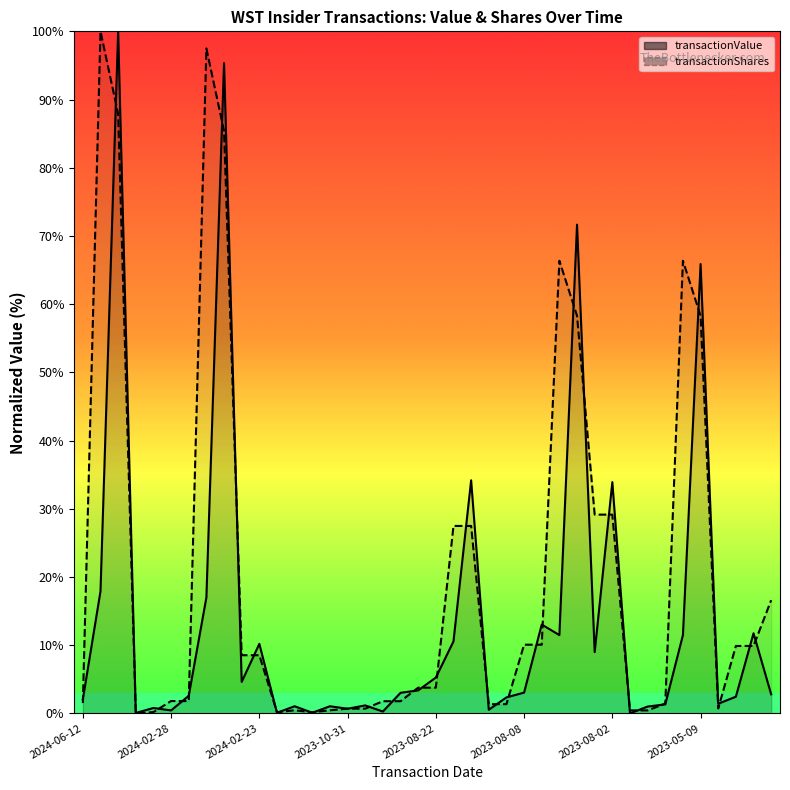

Which series changed the most between 31 and 33?

transactionValue